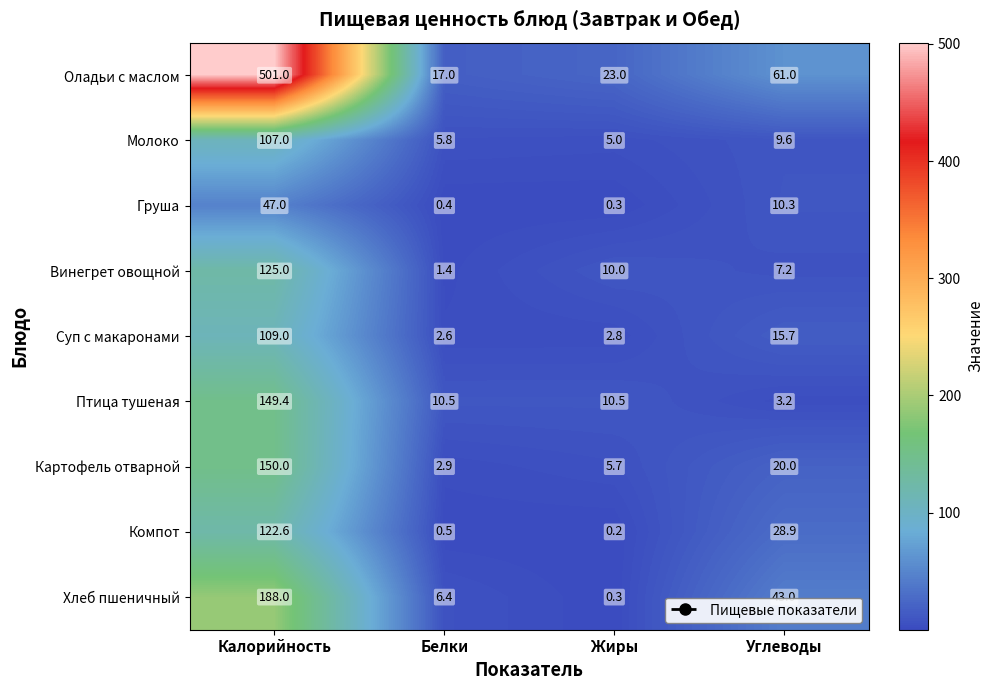

At how many categories does at least one series exceed 131?

1